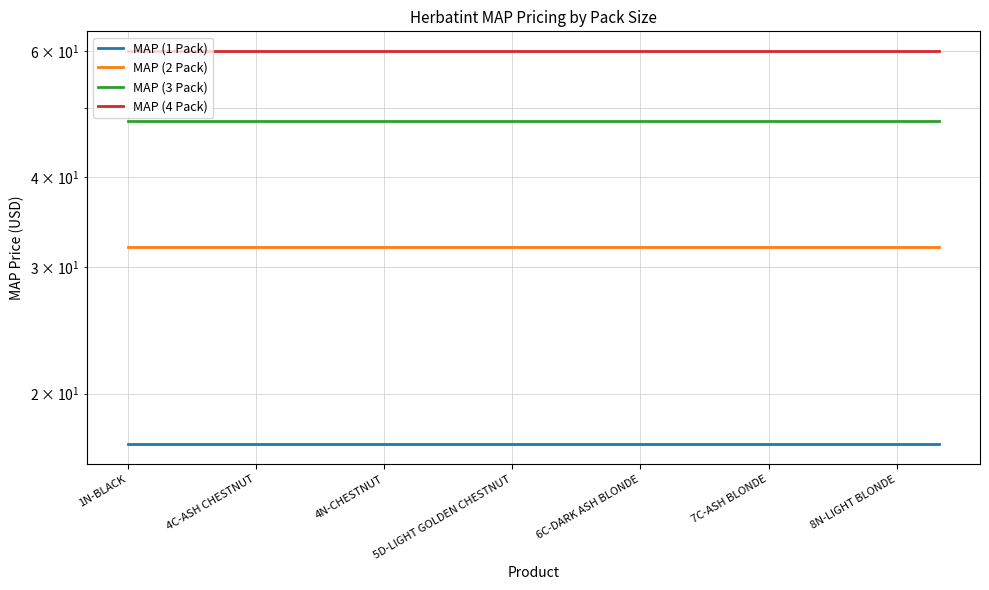

How many categories are shown in the chart?

20